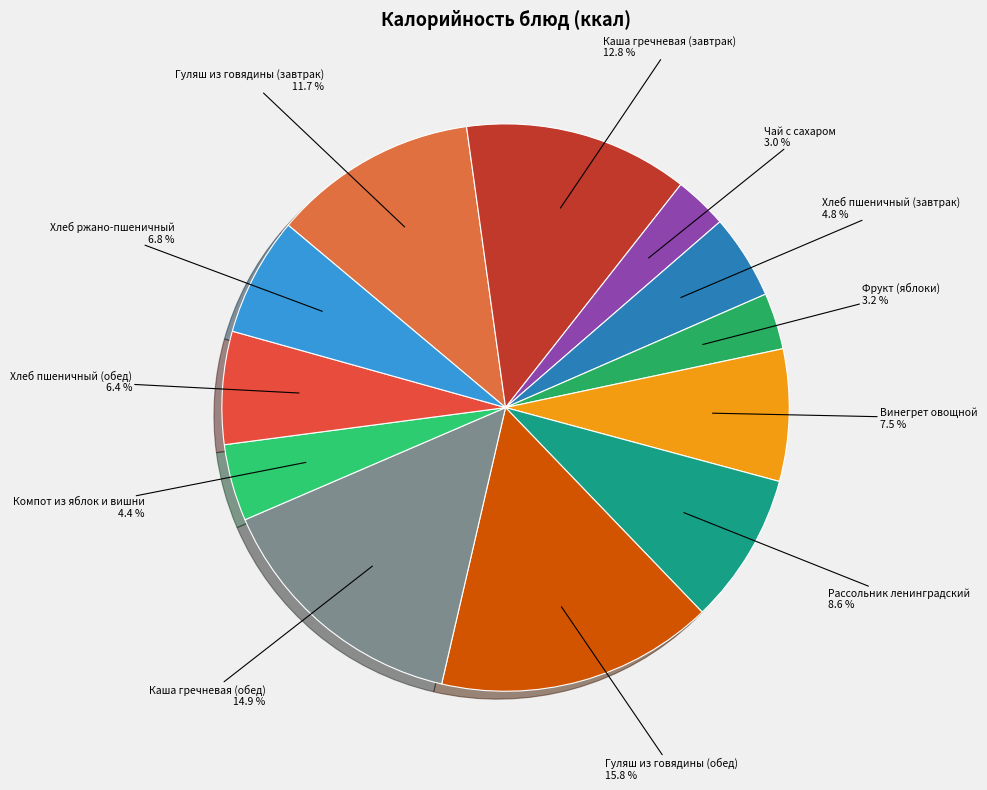

Does Винегрет овощной account for over 50% of the chart?

No